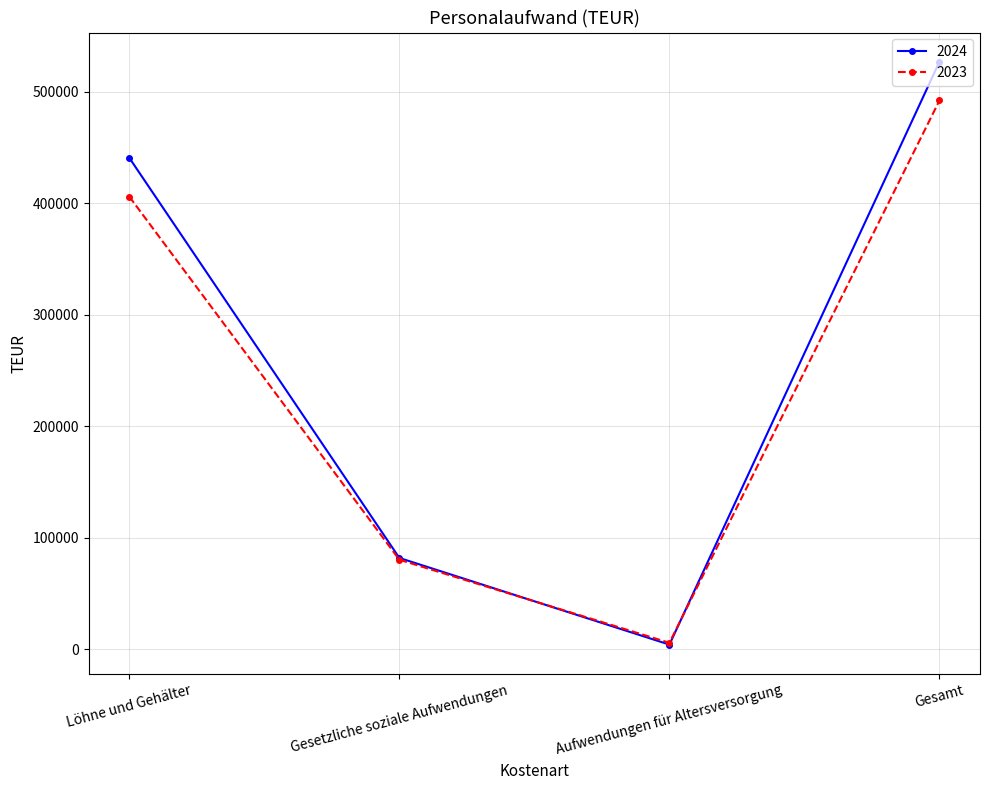

True or false: 2023 has more than 0 points higher than both neighbors.

False